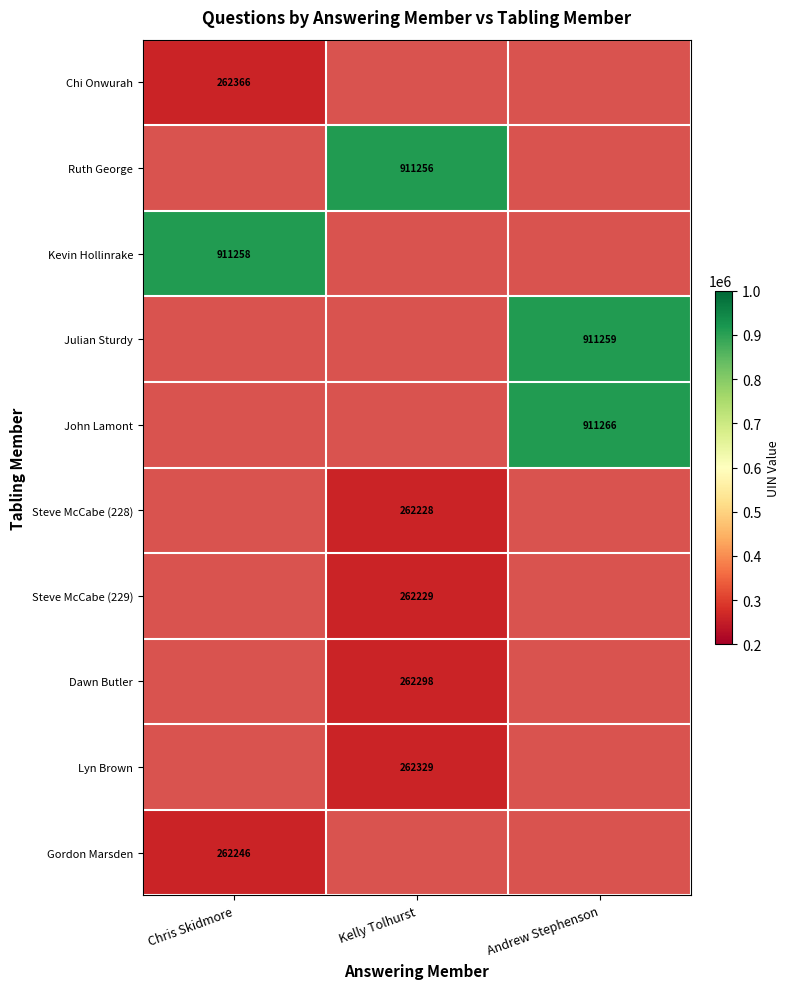

True or false: Kevin Hollinrake has a value of 195035.7 at Chris Skidmore.

False